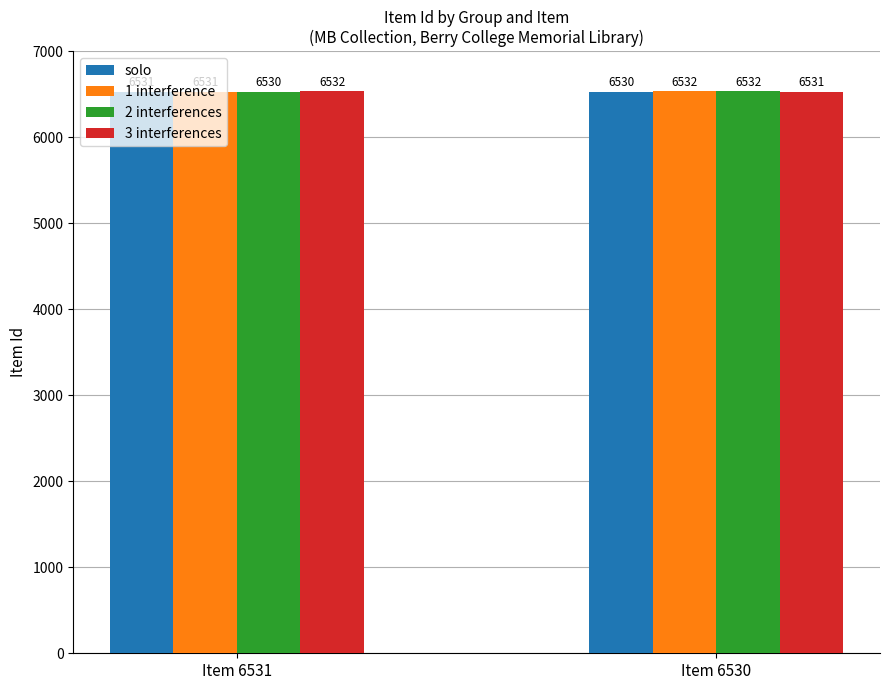

Between Item 6531 and Item 6530, which series saw the biggest shift?

2 interferences